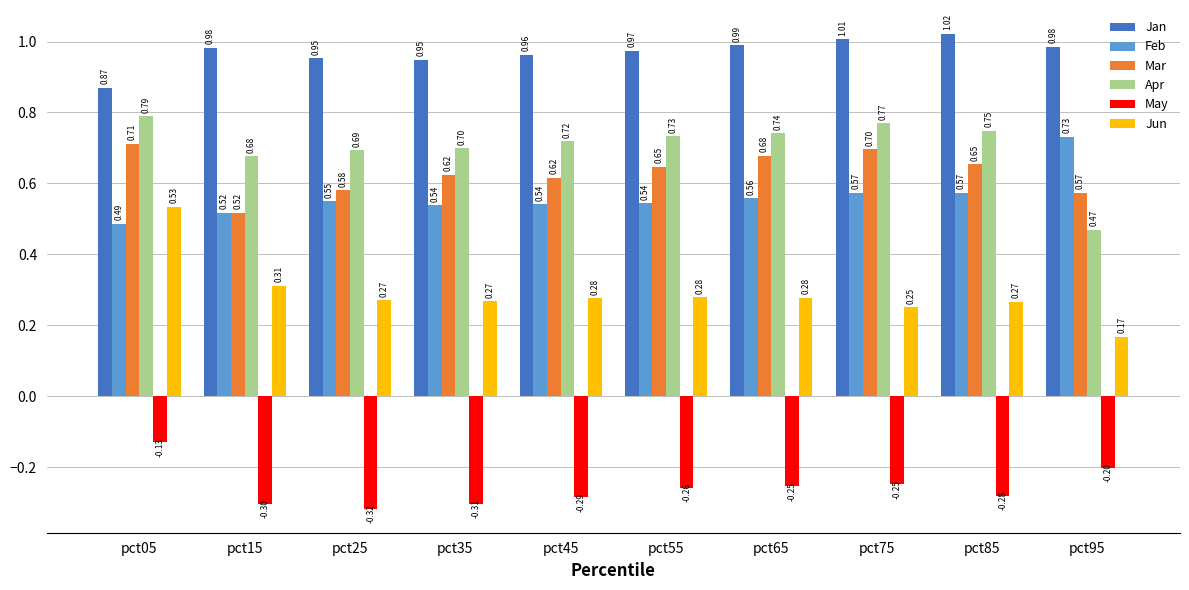

How many bars are there in each group?

6